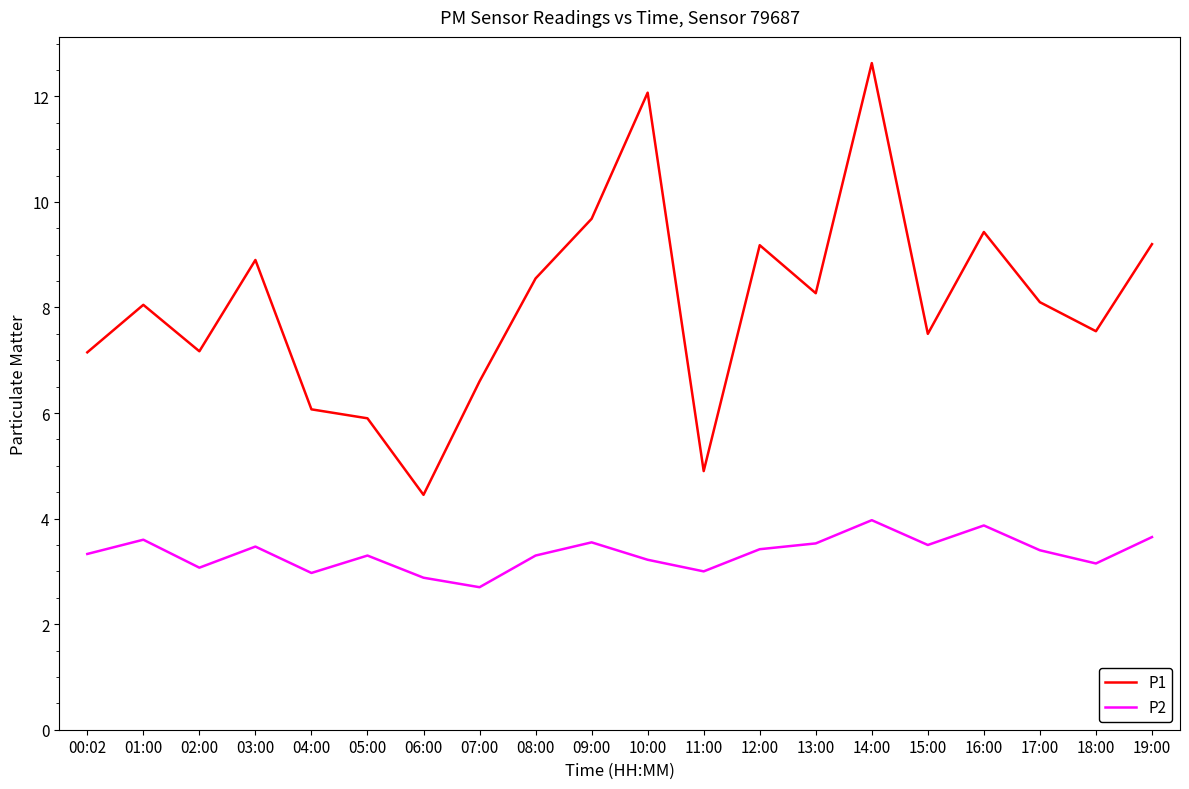

What is the sum of the P1 values at 14:00 and 04:00?

18.7